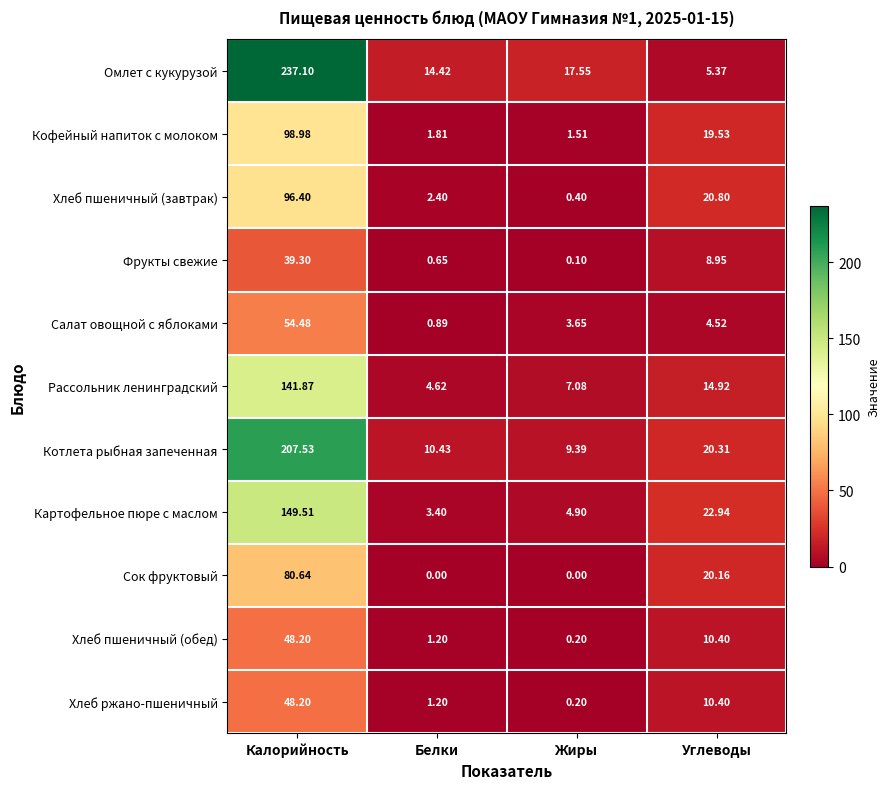

Rank the categories by Картофельное пюре с маслом value from lowest to highest.

Белки, Жиры, Углеводы, Калорийность